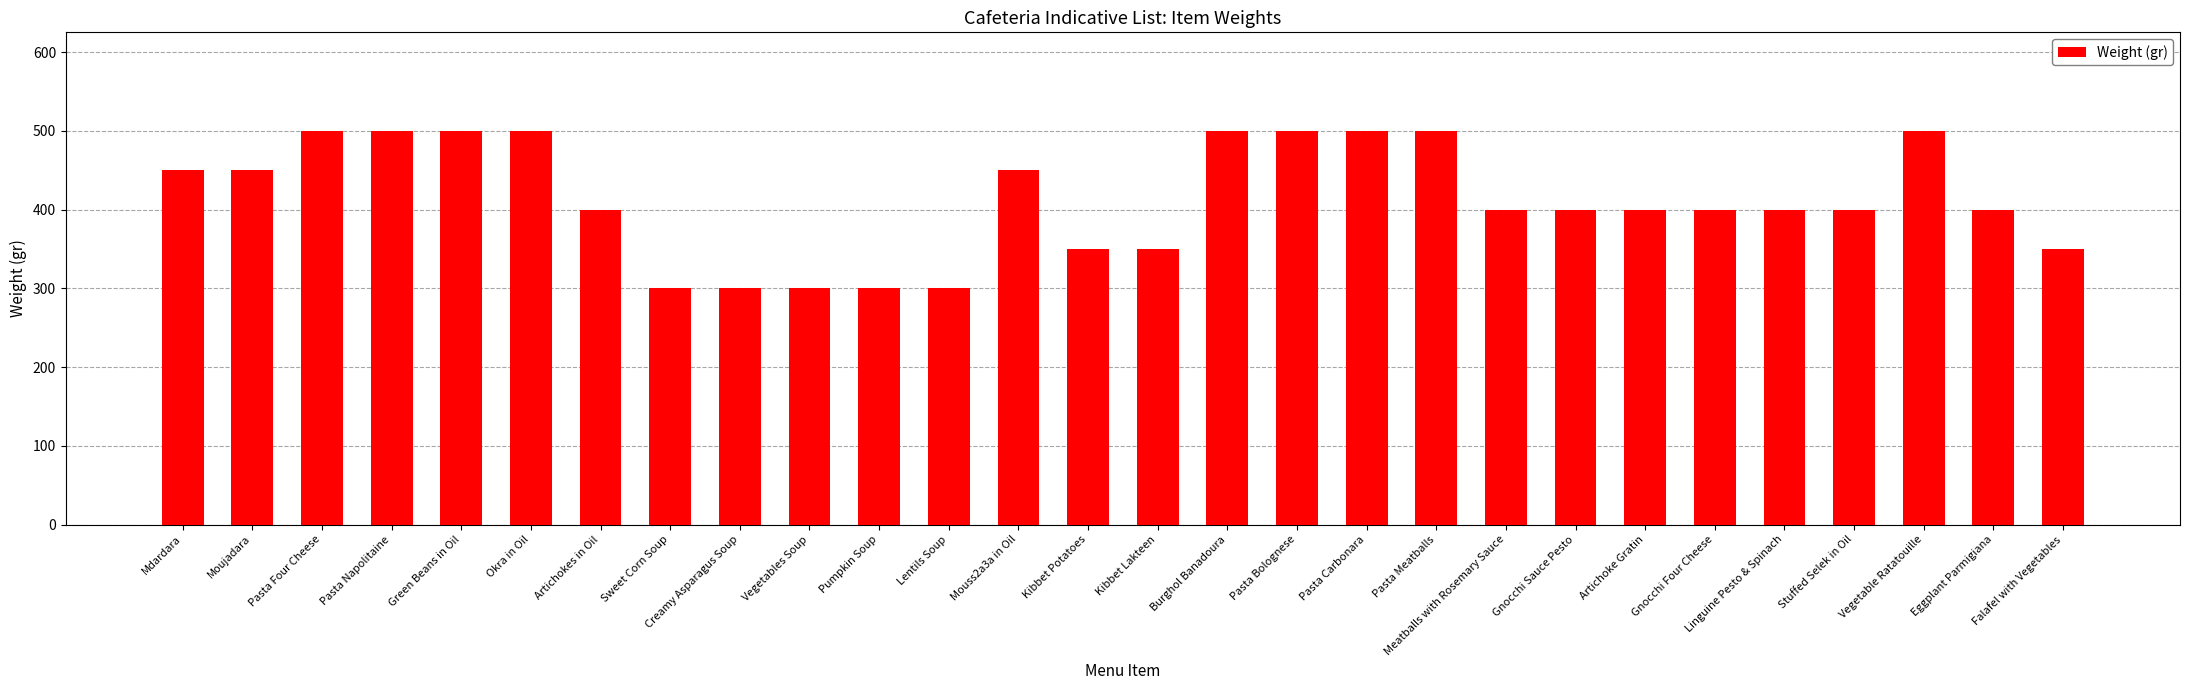

Reading right to left, extract all data points from this chart.

350	400	500	400	400	400	400	400	400	500	500	500	500	350	350	450	300	300	300	300	300	400	500	500	500	500	450	450